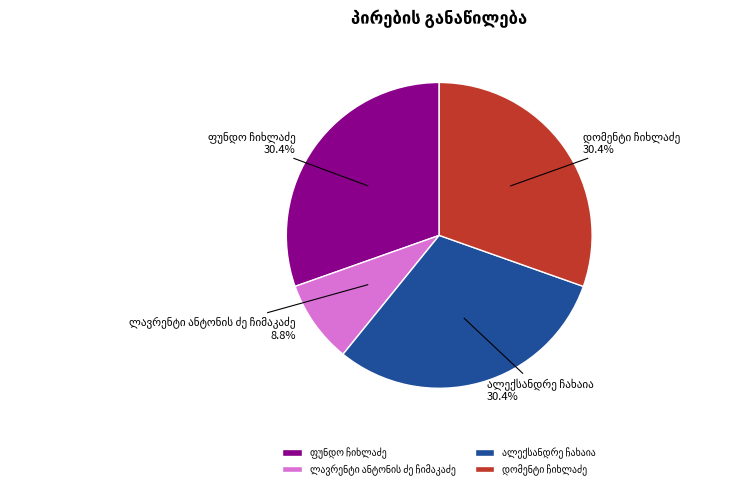

Is there a majority slice in this chart?

No